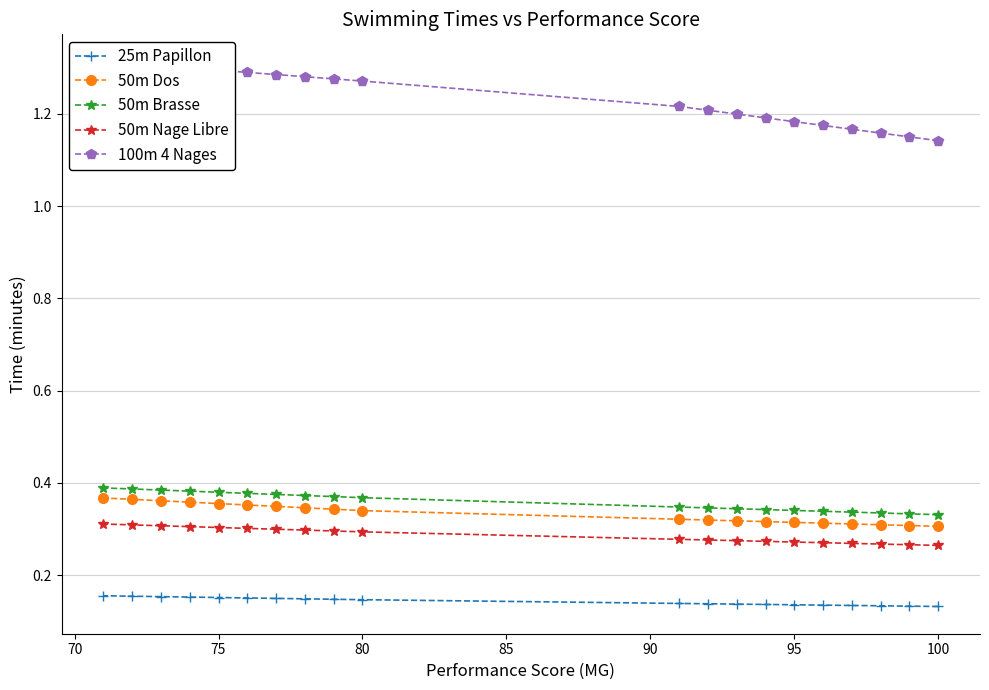

How many distinct data groups are displayed?

5